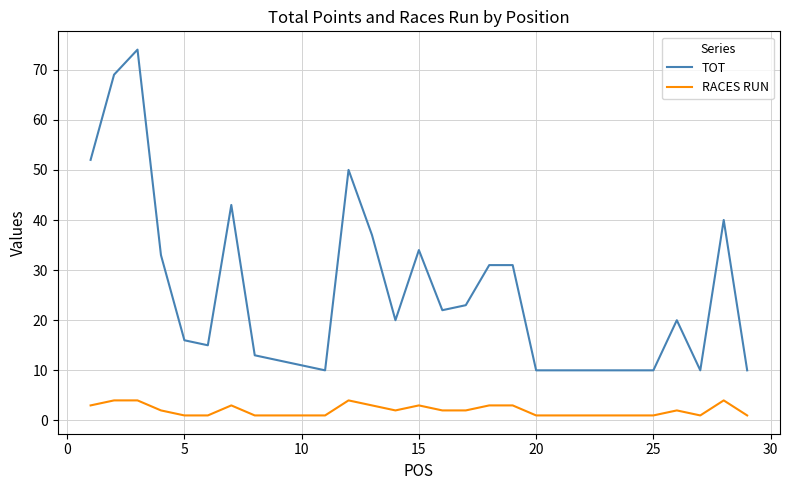

List the series in order of their peak value, lowest first.

RACES RUN, TOT